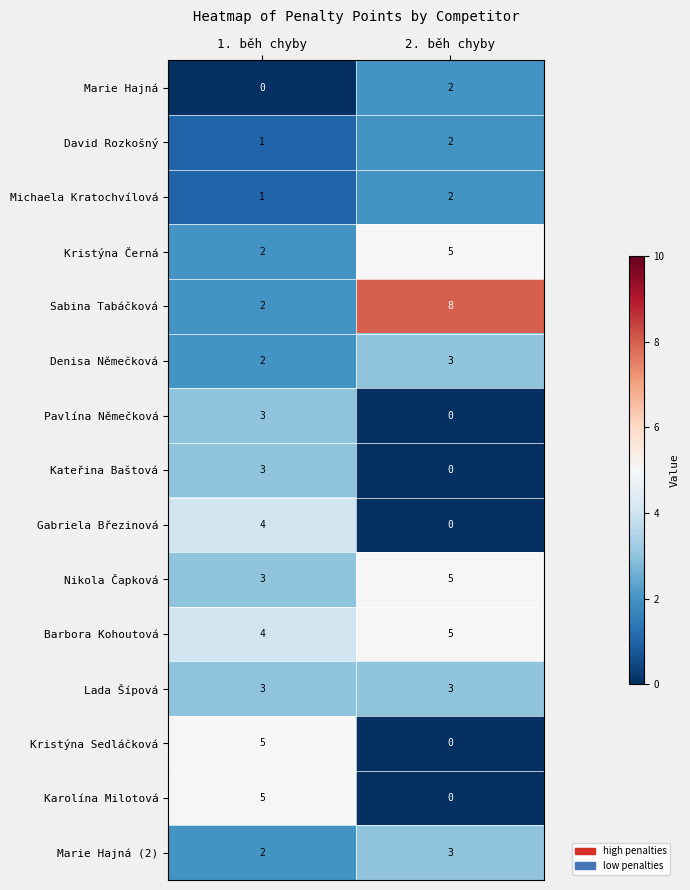

What is the total value across all series at 1. běh chyby?

40